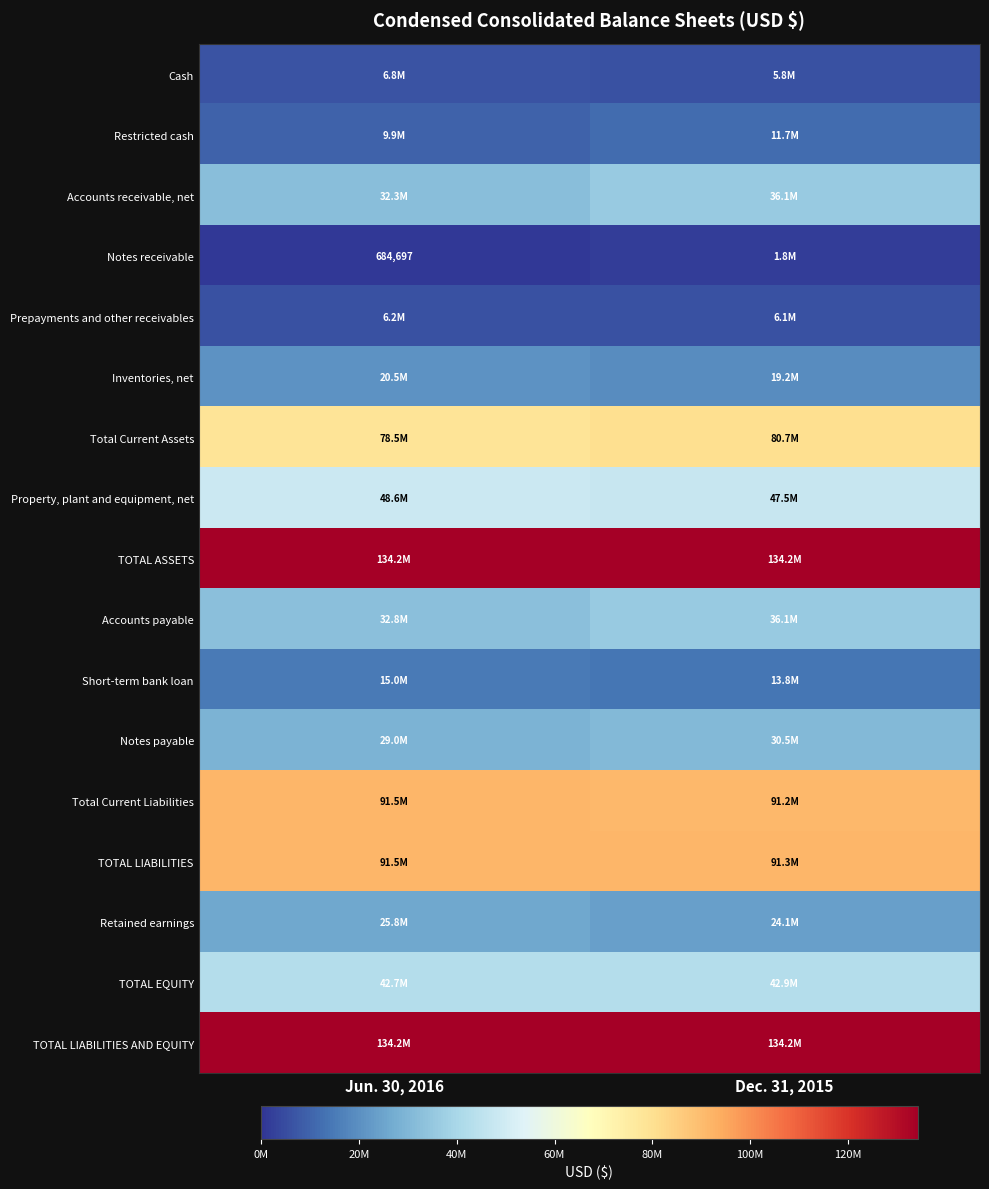

Rank the series at Jun. 30, 2016 from highest to lowest value.

TOTAL ASSETS, TOTAL LIABILITIES AND EQUITY, TOTAL LIABILITIES, Total Current Liabilities, Total Current Assets, Property, plant and equipment, net, TOTAL EQUITY, Accounts payable, Accounts receivable, net, Notes payable, Retained earnings, Inventories, net, Short-term bank loan, Restricted cash, Cash, Prepayments and other receivables, Notes receivable